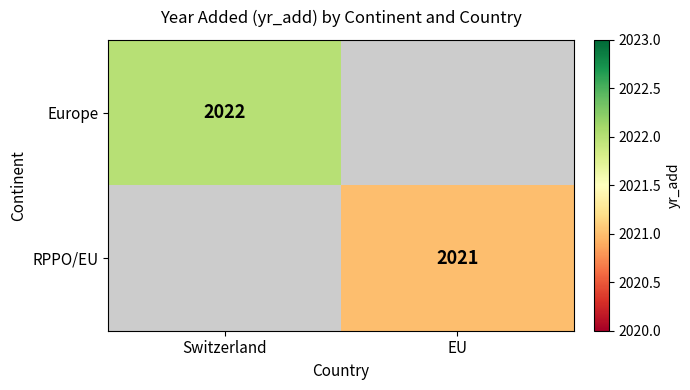

True or false: Europe has a value of 2894 at Switzerland.

False